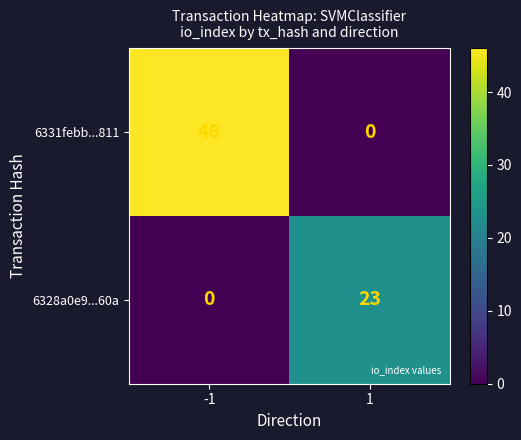

Which series has the largest range (max minus min)?

6331febb...811